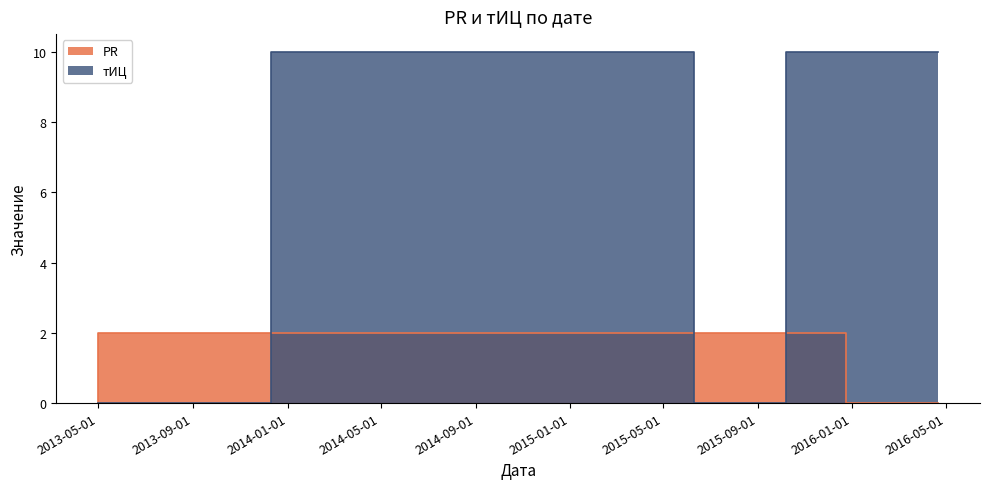

Reading right to left, transcribe all the data shown in this chart.

PR: 2016-04-21=0	2015-12-24=2	2015-10-08=2	2015-06-11=2	2013-12-11=2	2013-05-01=0
тИЦ: 2016-04-21=10	2015-12-24=10	2015-10-08=0	2015-06-11=10	2013-12-11=0	2013-05-01=0